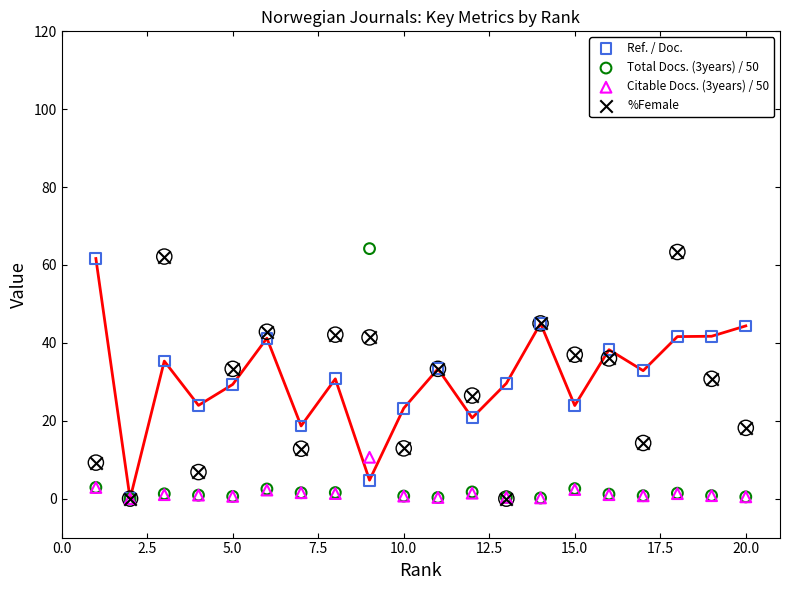

Is the value of Citable Docs. (3years) / 50 at 2.5 greater than the value of %Female at 12.5?

No